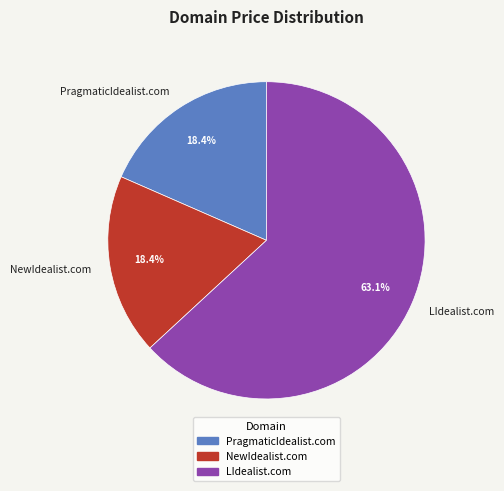

How much of the chart is everything except NewIdealist.com?

81.6%